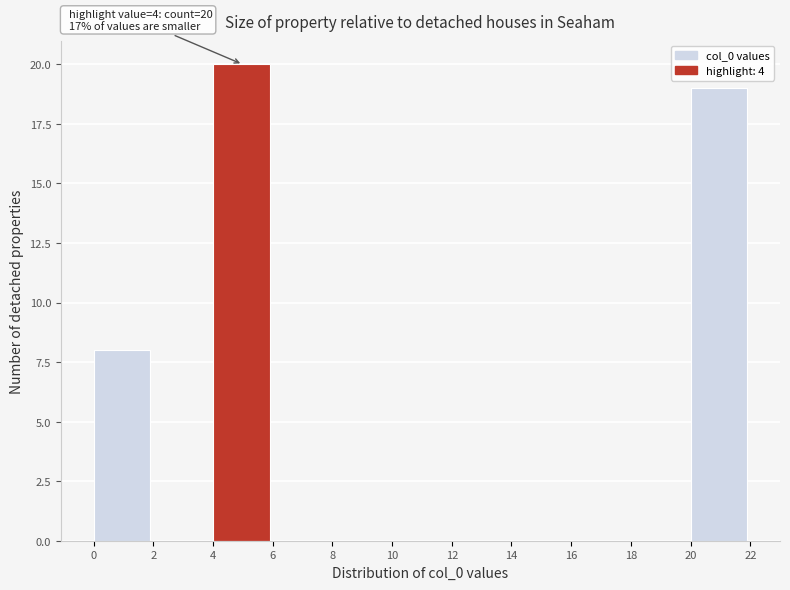

Over which range of the x-axis is the bar tallest?

4 to 6